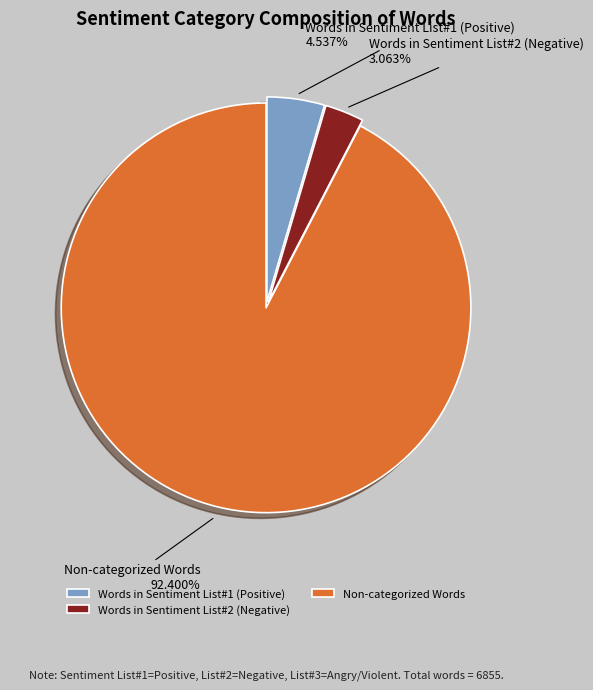

Which slice is the largest?

Non-categorized Words